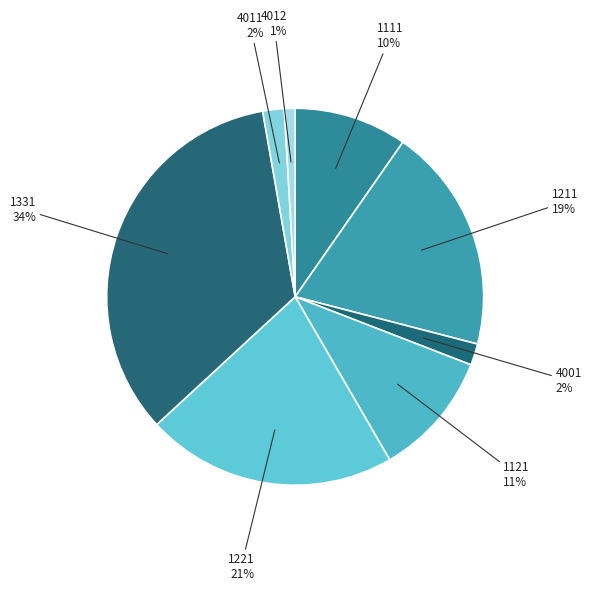

Count the number of slices in the pie.

8